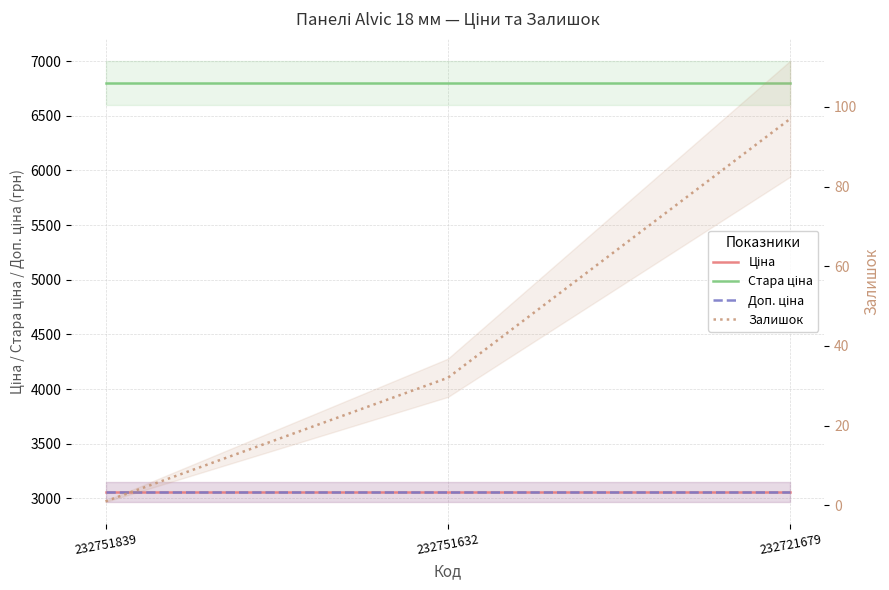

Reading left to right, transcribe all the data shown in this chart.

Ціна: 232751839=3059.7	232751632=3059.7	232721679=3059.7
Стара ціна: 232751839=6799.2	232751632=6799.2	232721679=6799.2
Доп. ціна: 232751839=3060.0	232751632=3060.0	232721679=3060.0
Залишок: 232751839=1.0	232751632=32.0	232721679=97.0